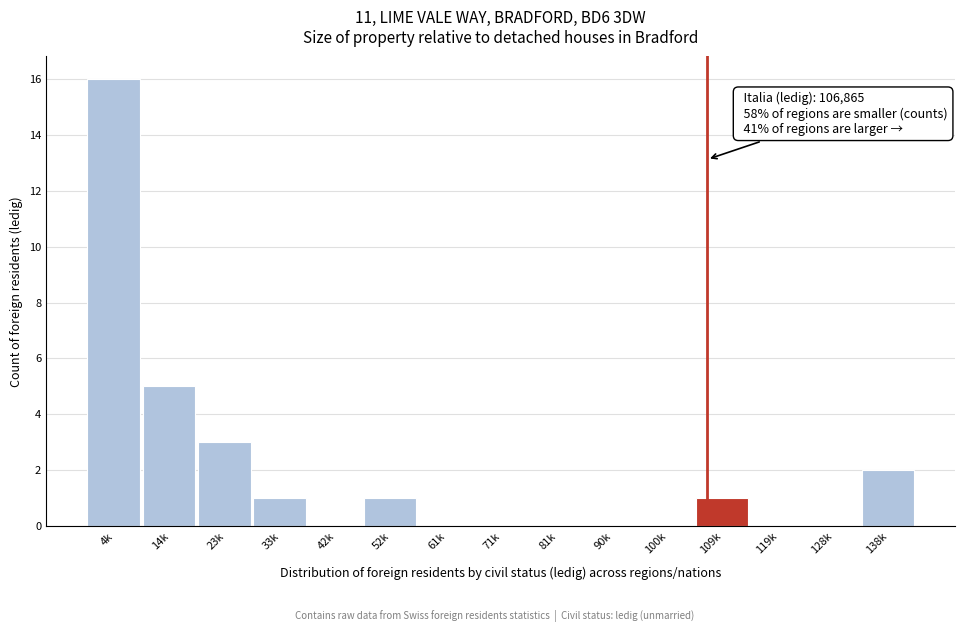

Reading left to right, list all the values displayed in this chart.

4k=16	14k=5	23k=3	33k=1	42k=0	52k=1	61k=0	71k=0	81k=0	90k=0	100k=0	109k=1	119k=0	128k=0	138k=2